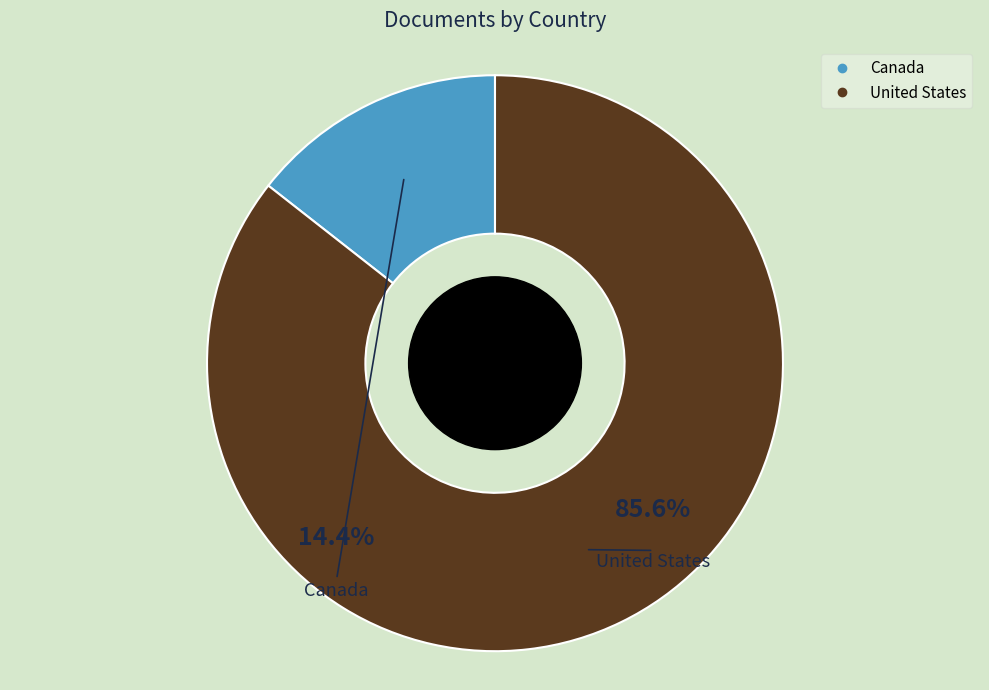

The Canada slice represents 14% of the pie. True or false?

True